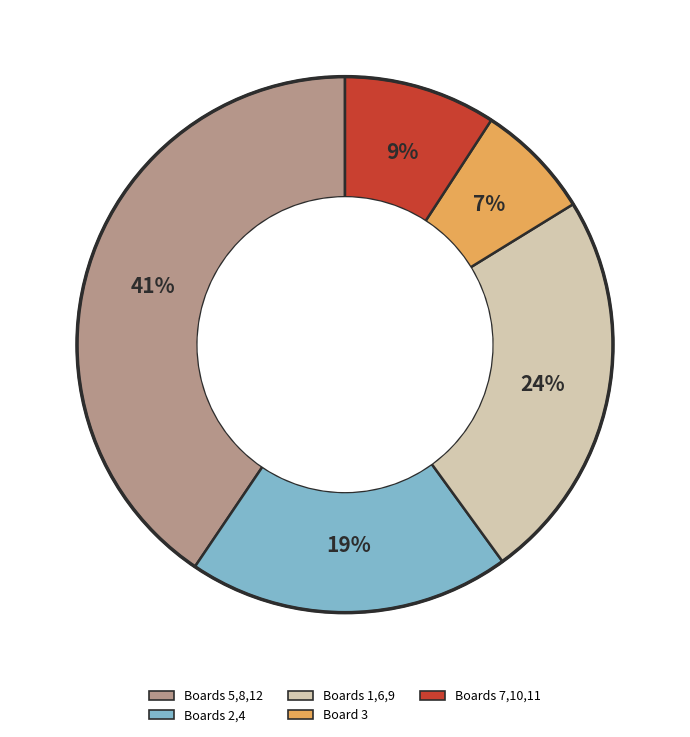

To the nearest percent, what is the average slice percentage?

20%